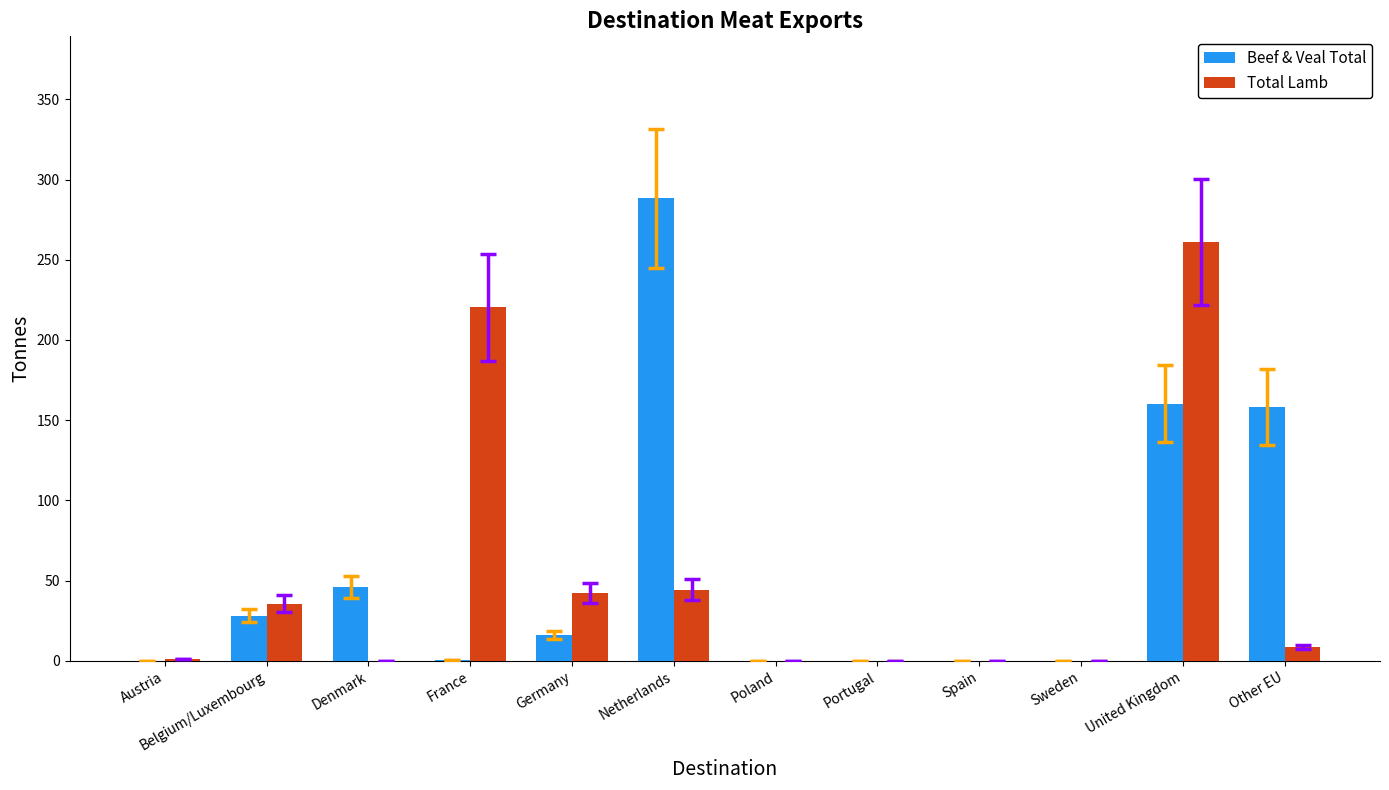

At which category is the sum across all series the highest?

United Kingdom